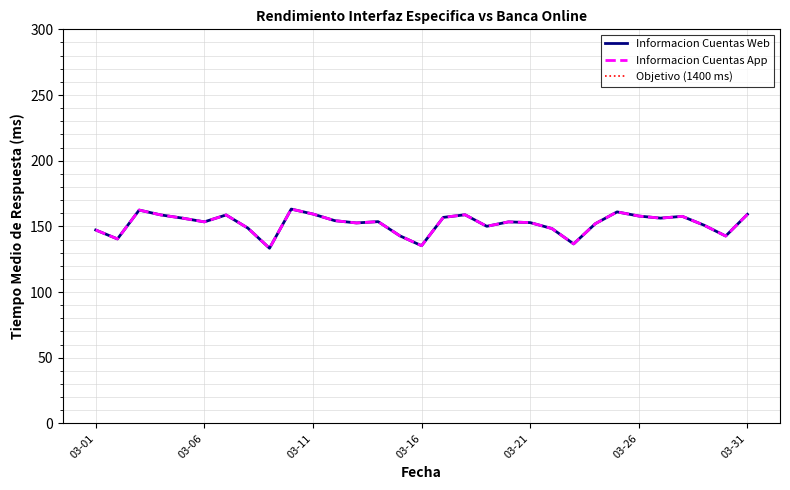

Which category has the highest value in the Informacion Cuentas Web series?

2025-03-10